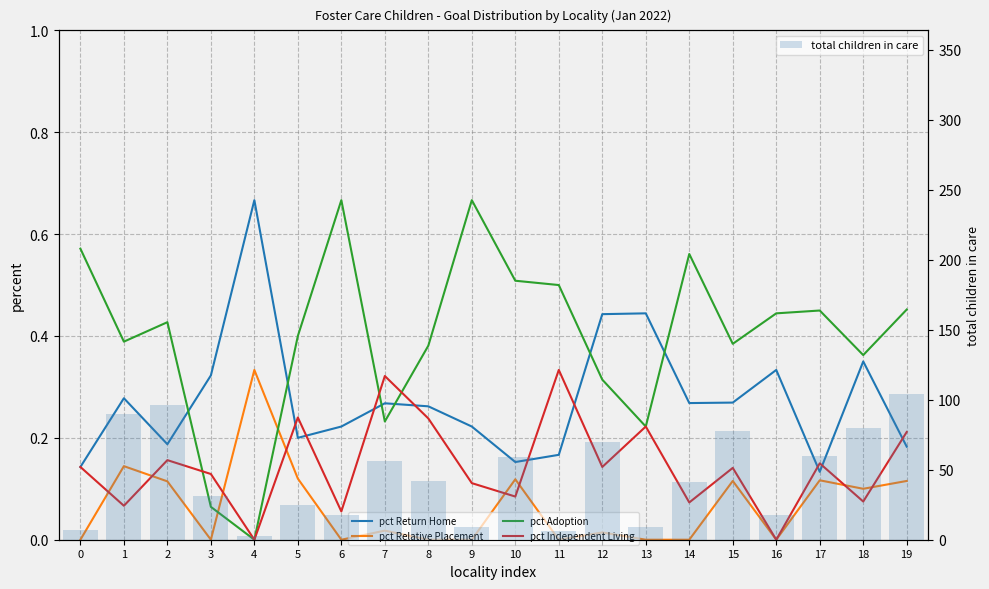

Which has a higher value, 14 or 12?

12